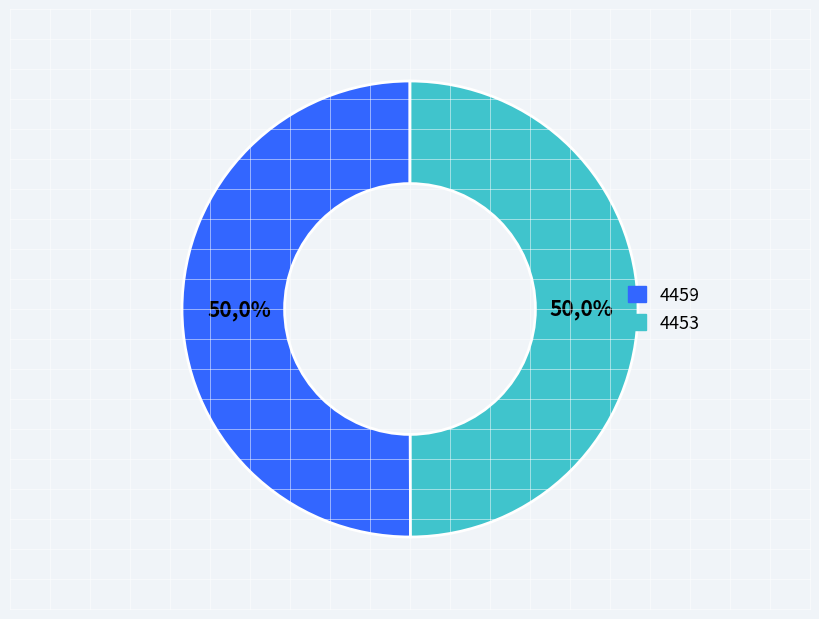

How many segments does this pie chart have?

2